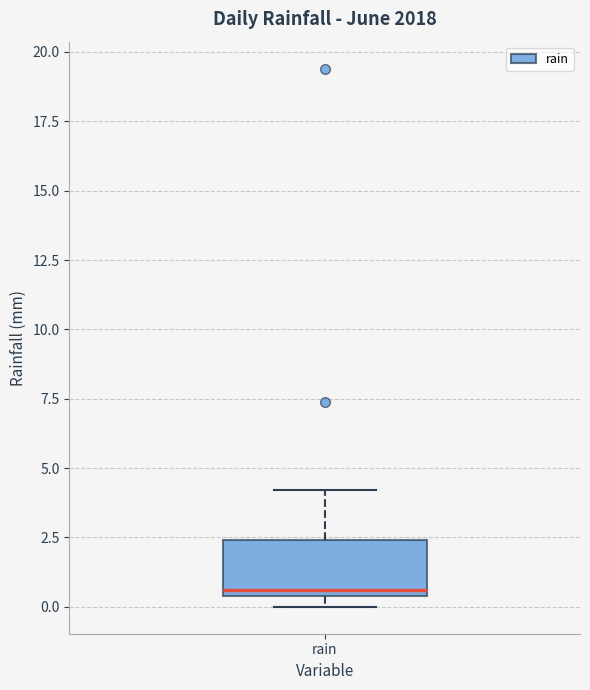

Transcribe this box plot: give where the median line is, the range the box spans, and where the two whiskers end, as read against the y-axis. The values are not printed on the chart, so give them approximately, as read against the axis.

median 0.5 (just above the box's lower edge), box 0.5 to 2.5, whiskers 0.0 to 4.0